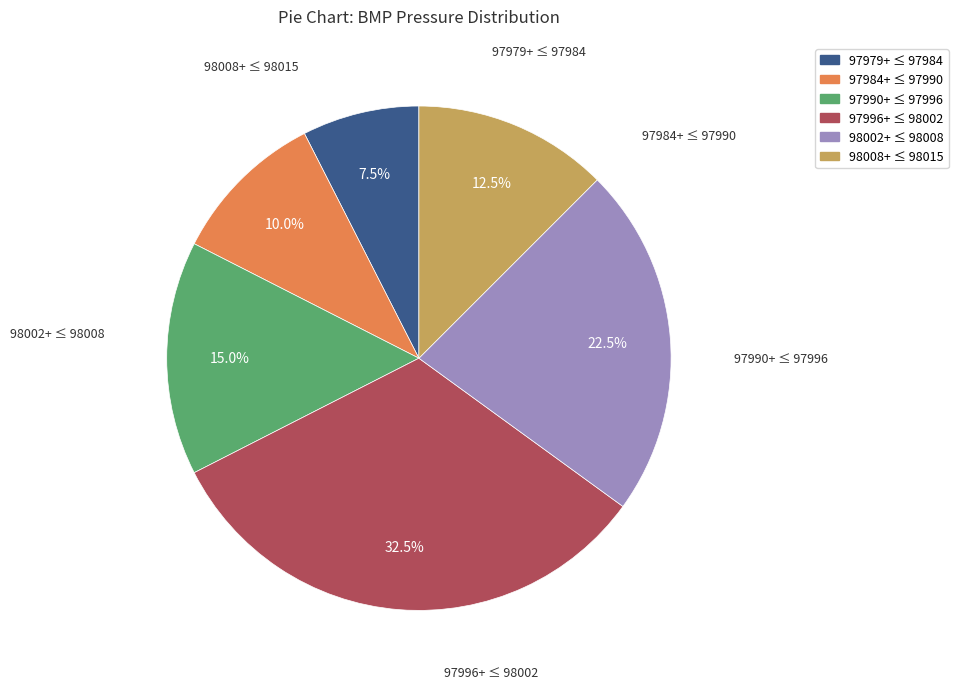

Which slice is the largest?

97996+ ≤ 98002